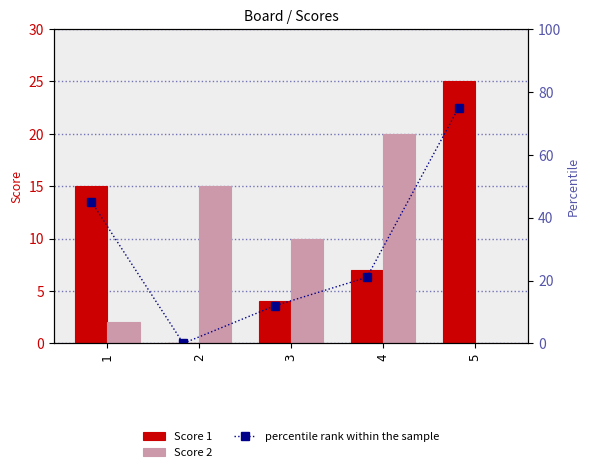

Does the chart contain any negative values?

No